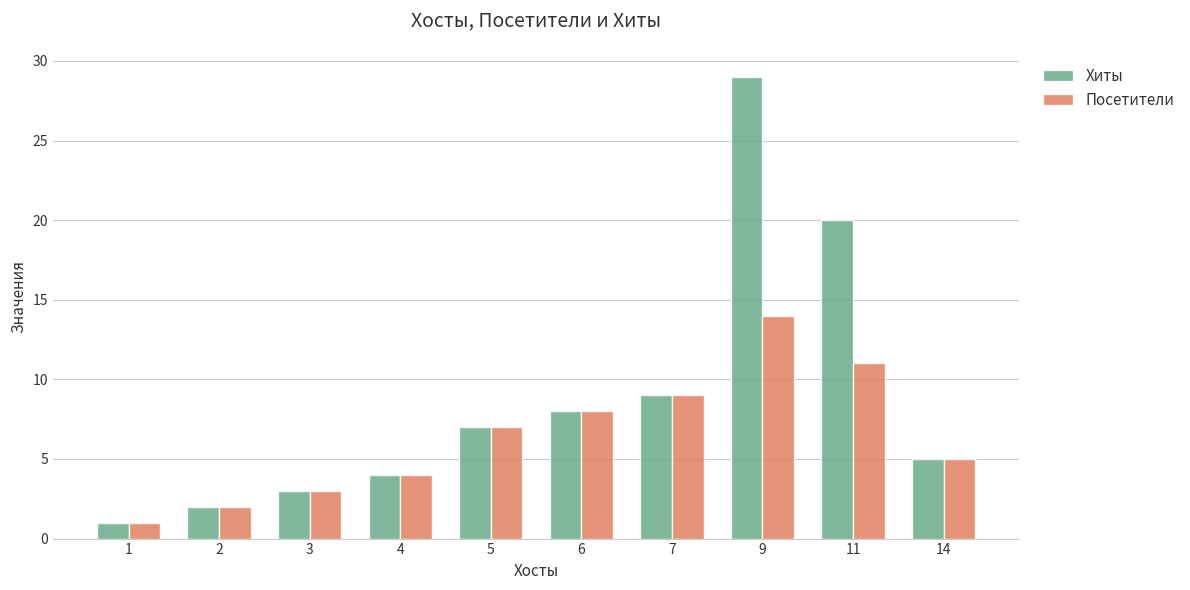

Where is Посетители nearest to the value 7?

5